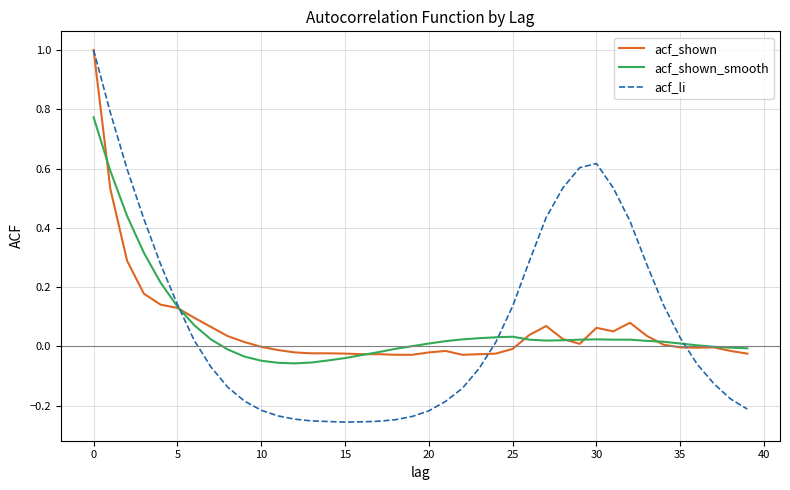

What is the maximum value shown in the chart?

1.0